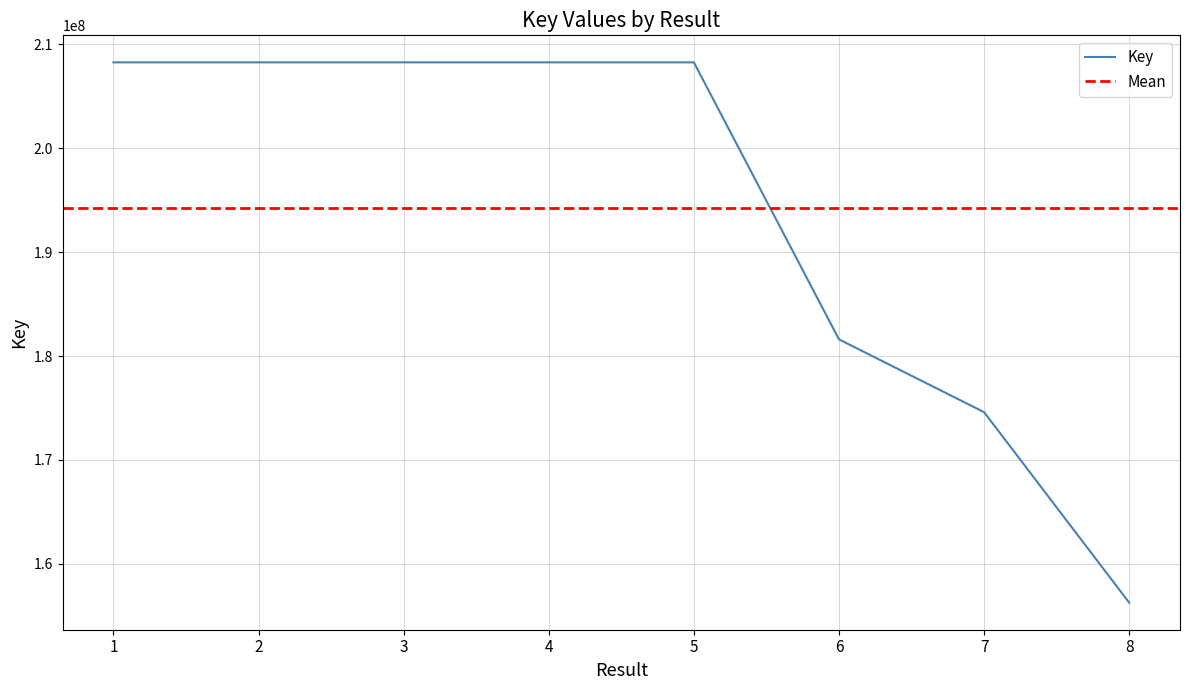

Rank the categories by value from highest to lowest.

2, 1, 5, 3, 4, 6, 7, 8